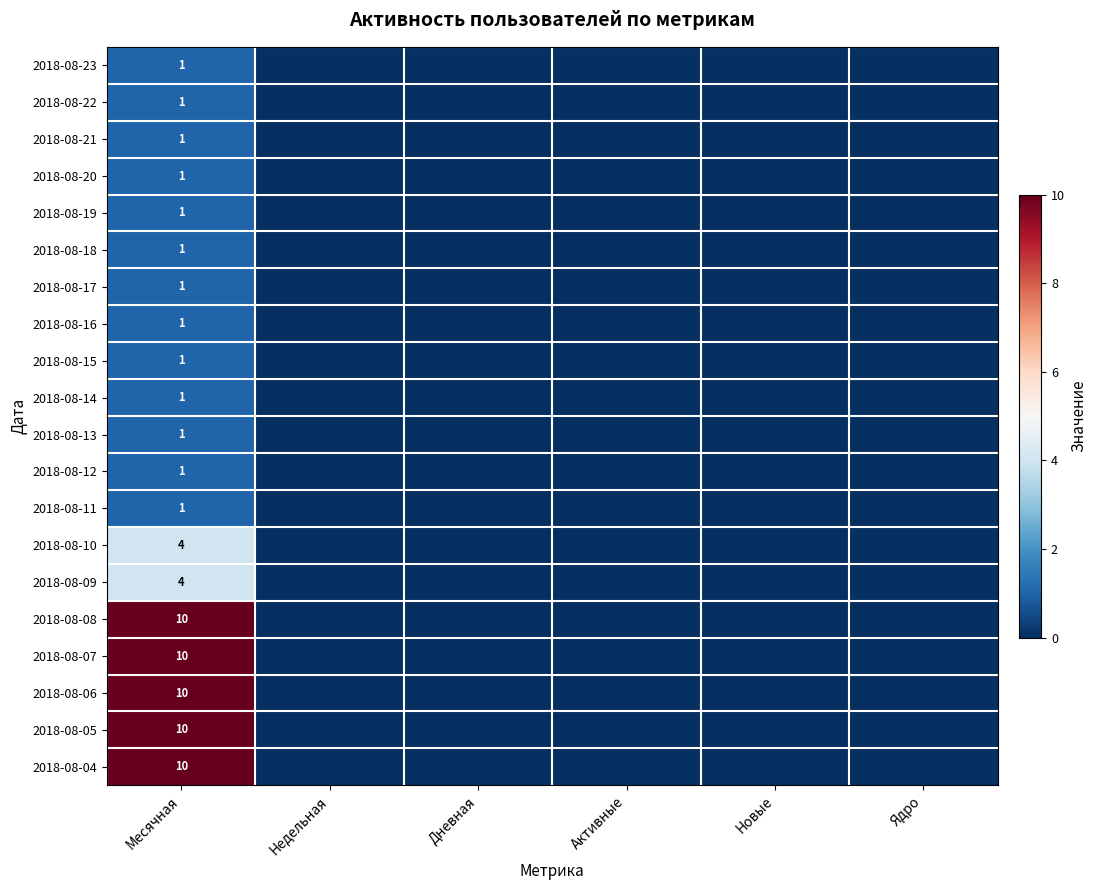

What is the total value across all series at Месячная?

71